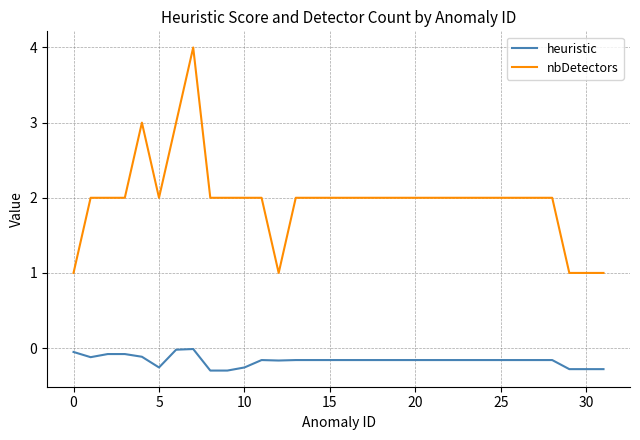

What is the minimum value shown in the chart?

-0.3